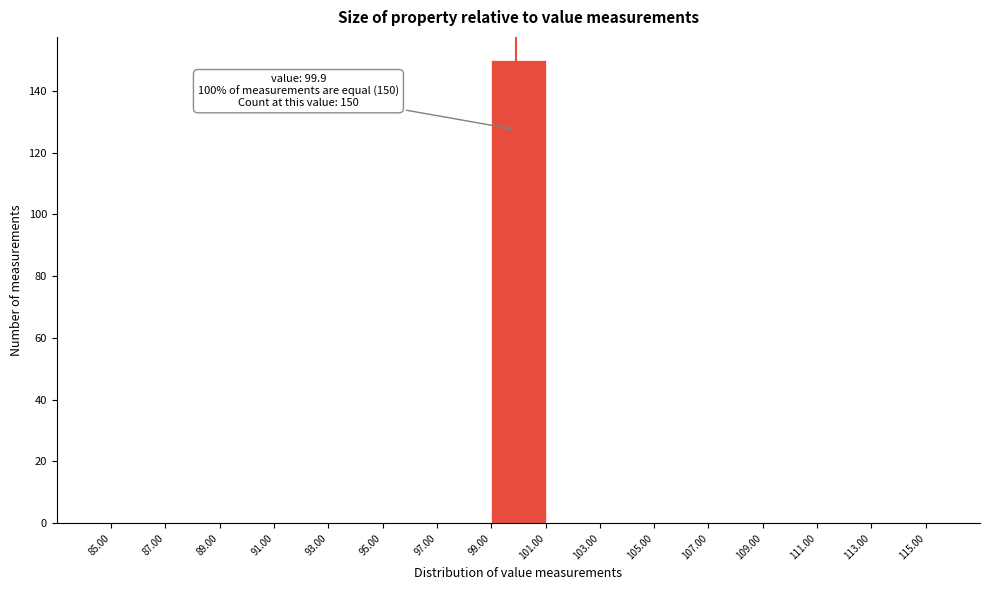

Over which range of the x-axis is the bar tallest?

99.00 to 101.00